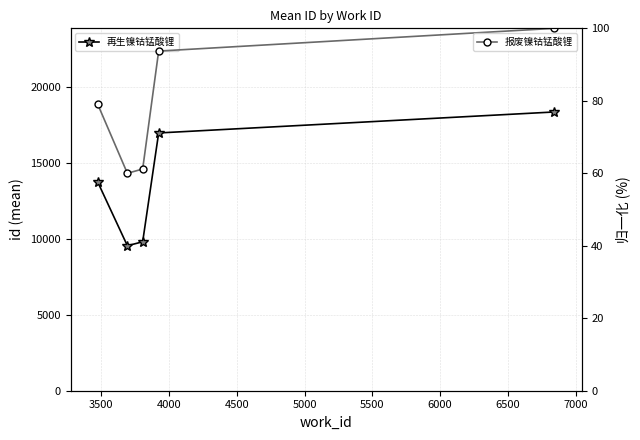

Reading left to right, transcribe all the data shown in this chart.

再生镍钴锰酸锂: 13760.5	9557.0	9816.7	16990.7	18374.0
报废镍钴锰酸锂: 79.1	60.0	61.2	93.7	100.0